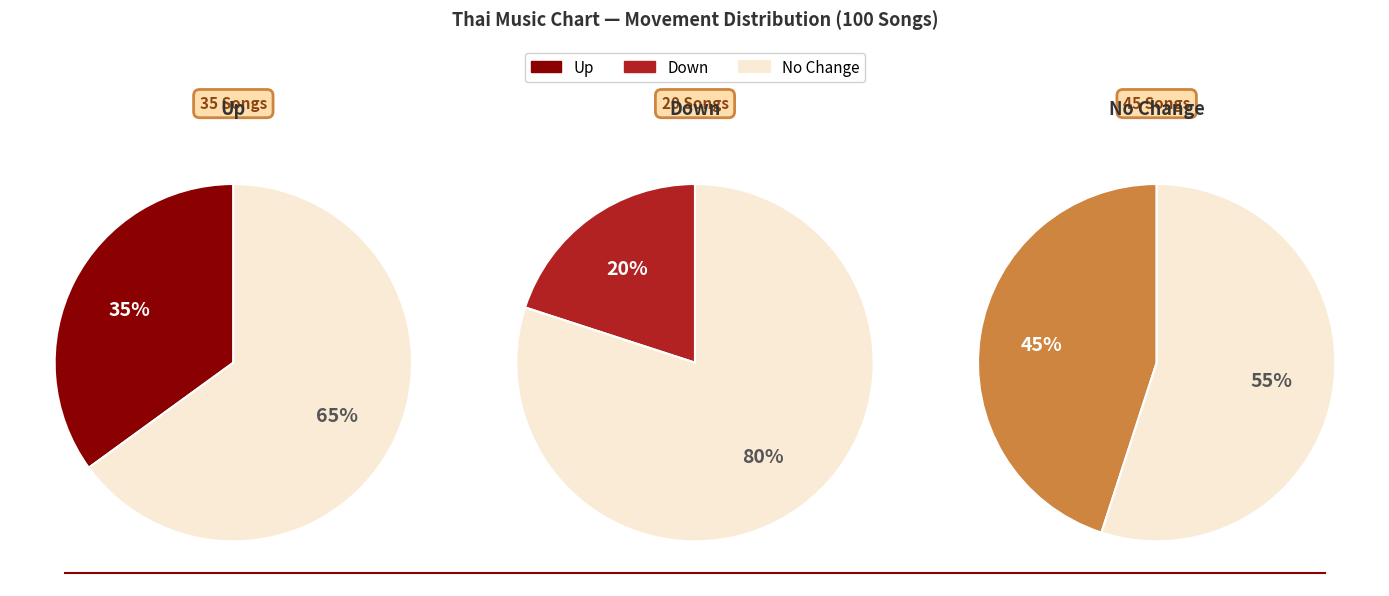

Do down and - together represent more than half of the pie?

Yes